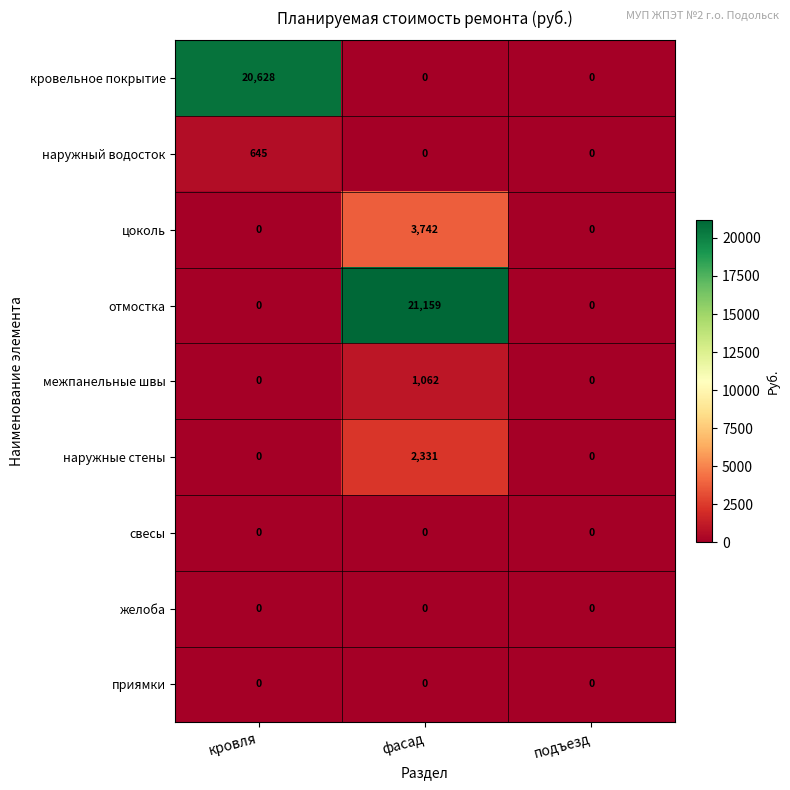

Which series changed the most between кровля and фасад?

отмостка